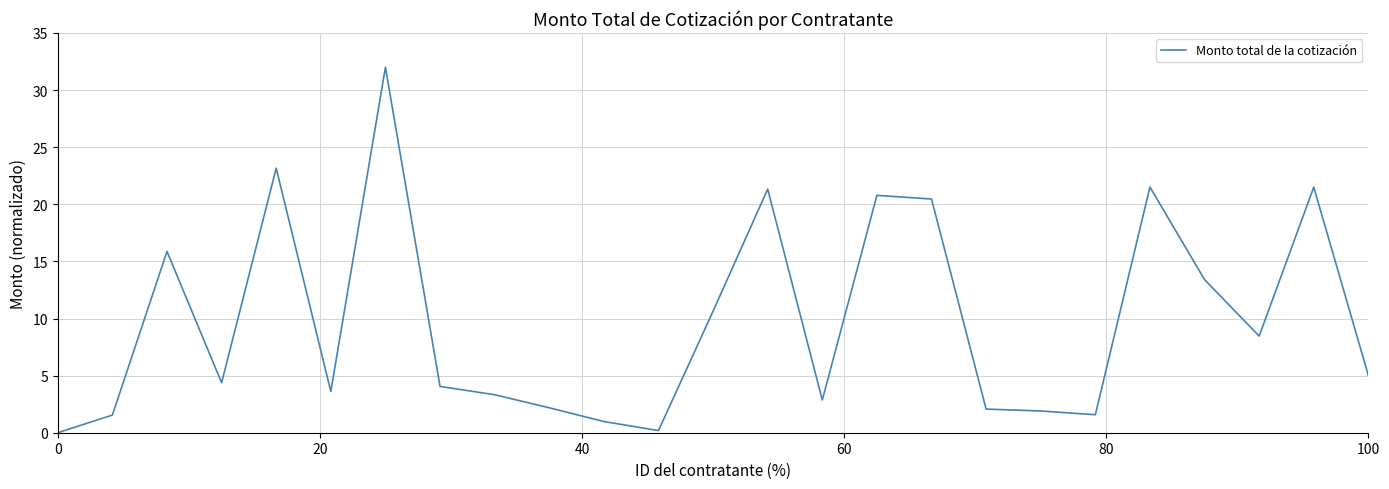

What is the maximum value shown in the chart?

32.0